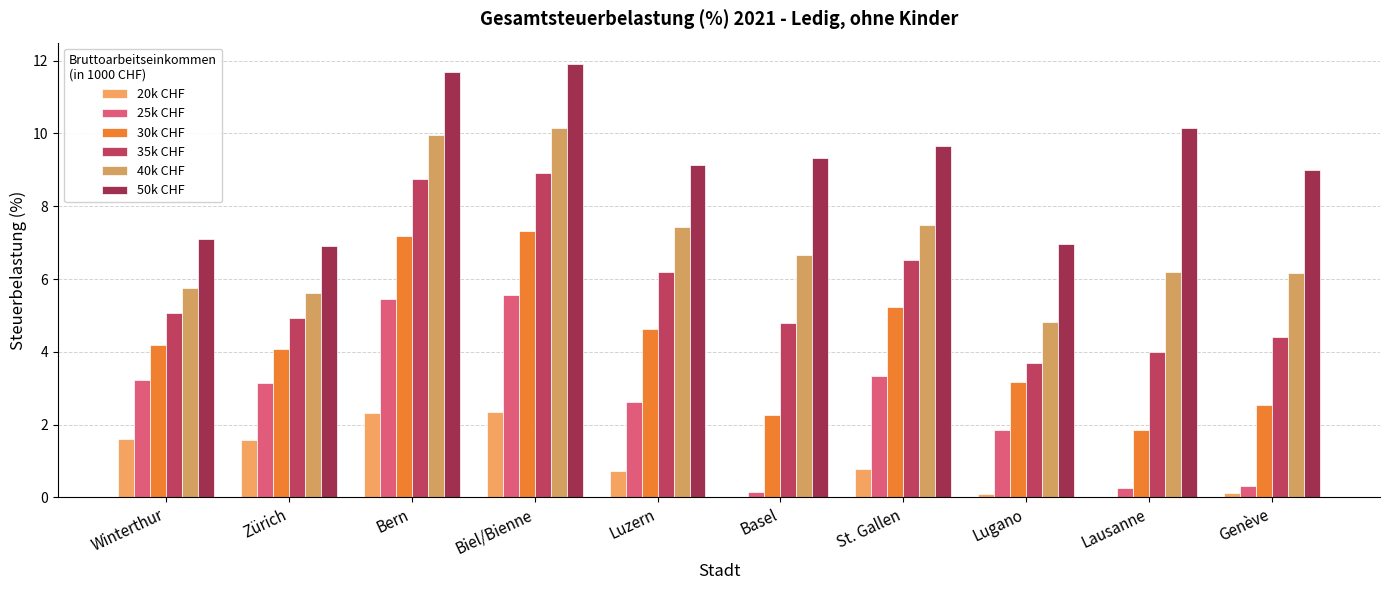

What is the sum of the 20k CHF values at Bern and Basel?

2.3